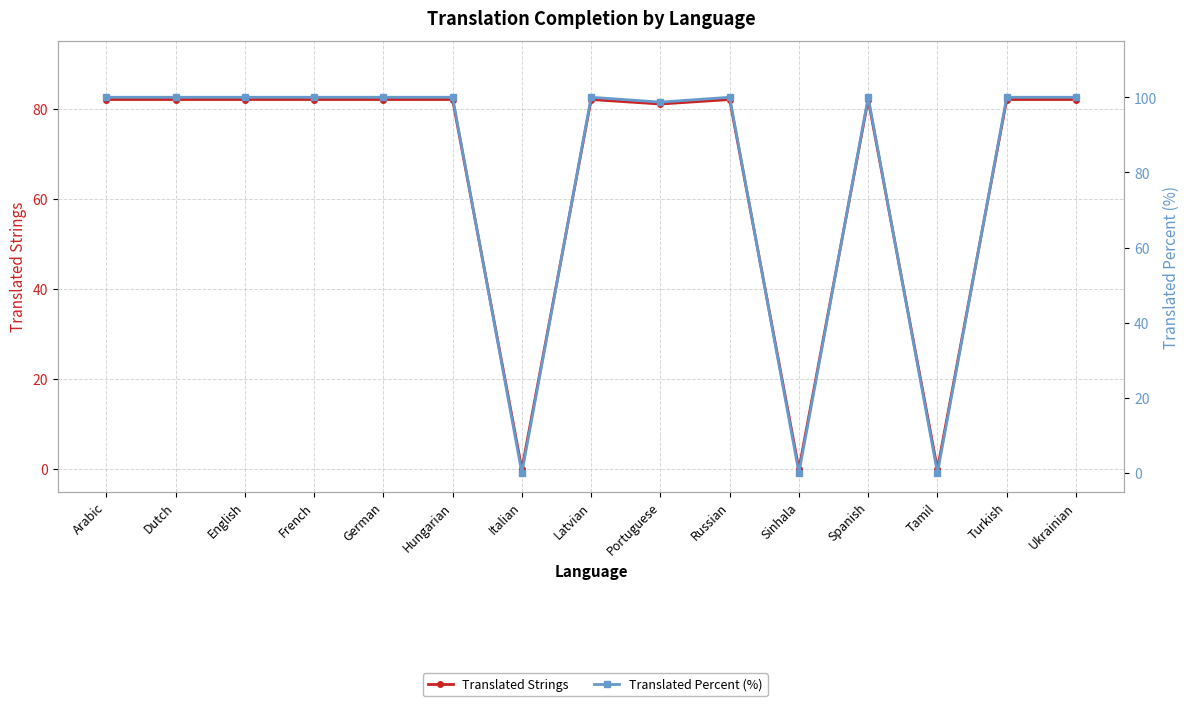

Is it true that Translated Strings equals 38.6 at Portuguese?

False